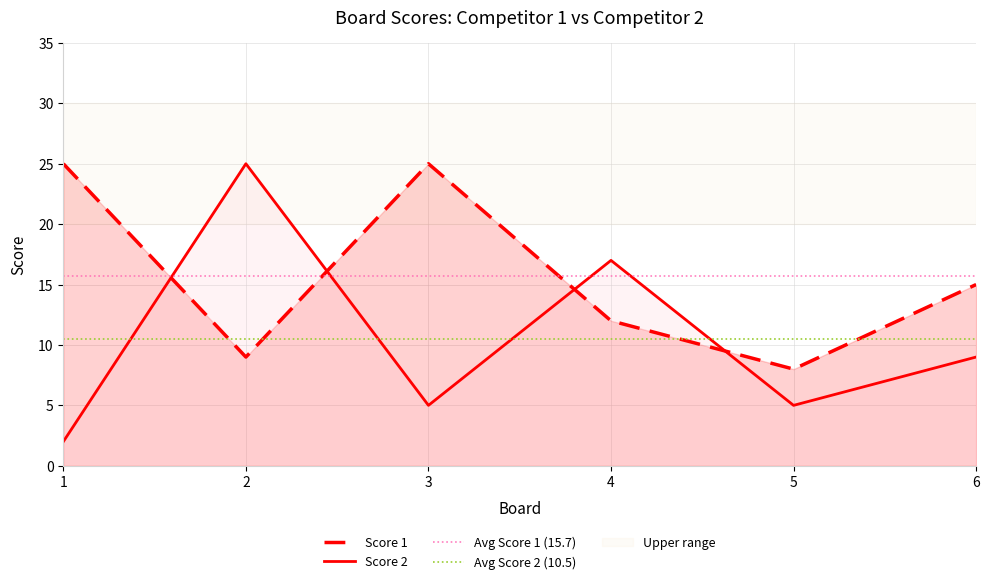

Which category has the lowest value in the Score 1 series?

5